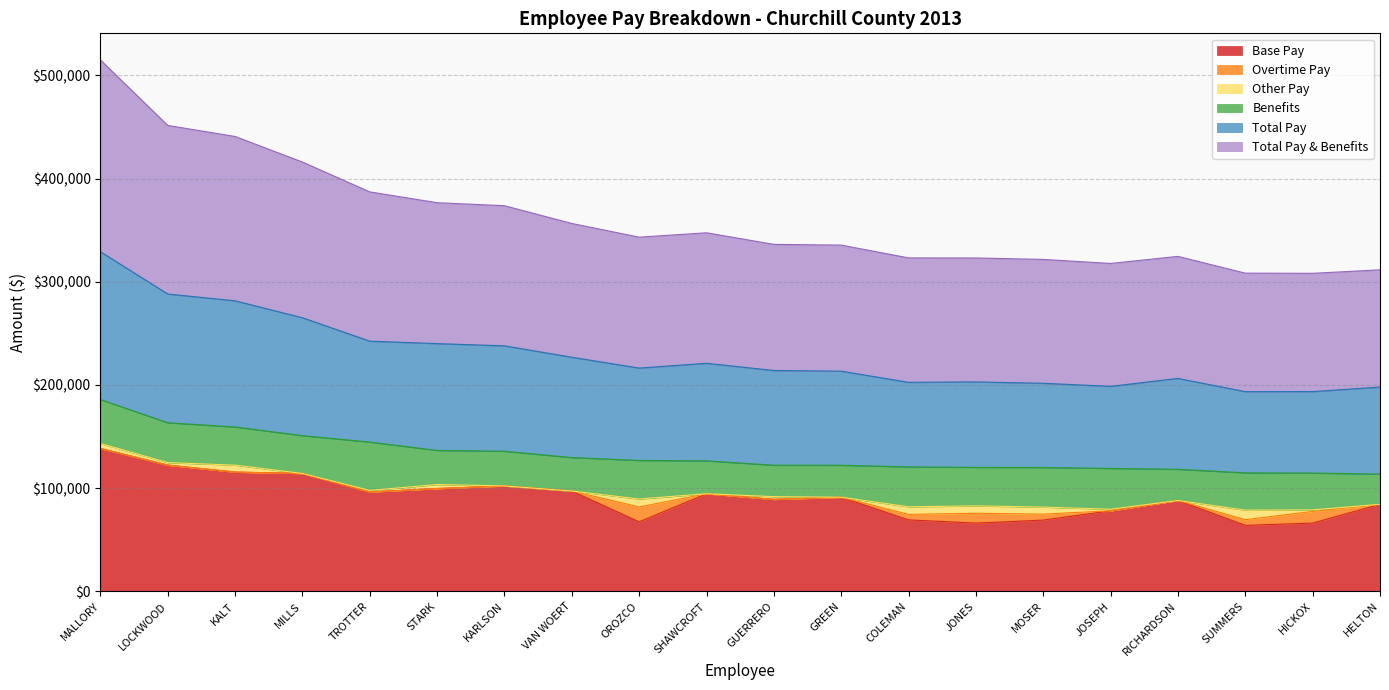

Which series has the largest total across all categories?

Total Pay & Benefits